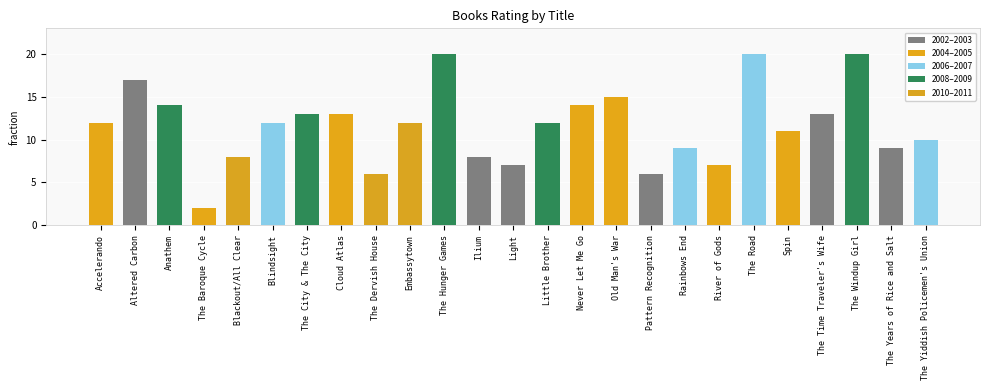

What is the average value?

12